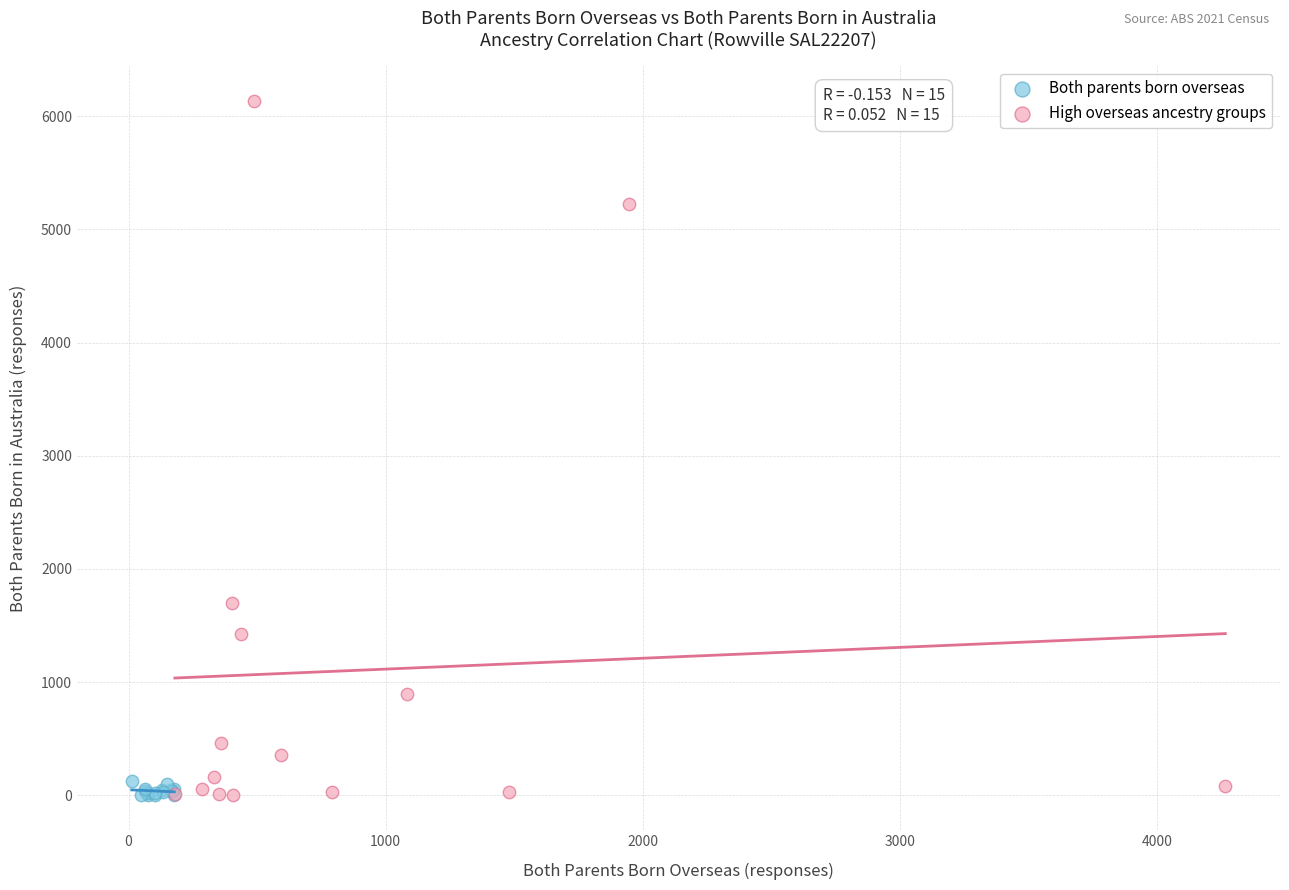

Which series reaches the maximum Y coordinate?

High overseas ancestry groups